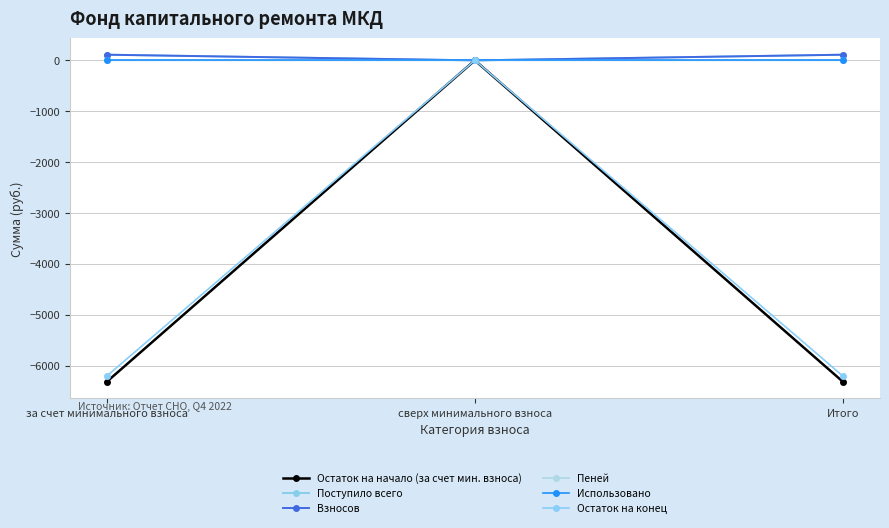

What is the average value of the Взносов series?

74.2